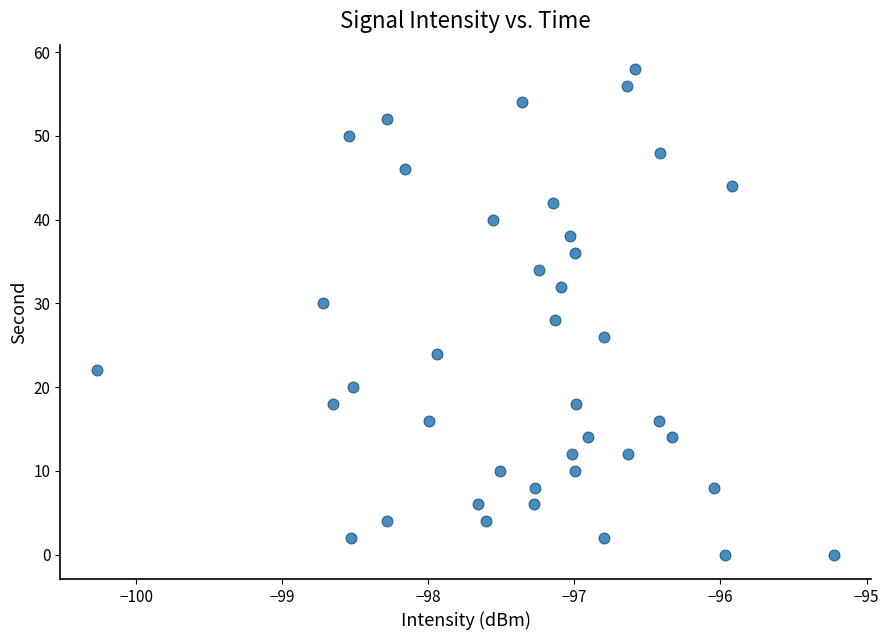

What is the range of Y values (max minus min)?

58